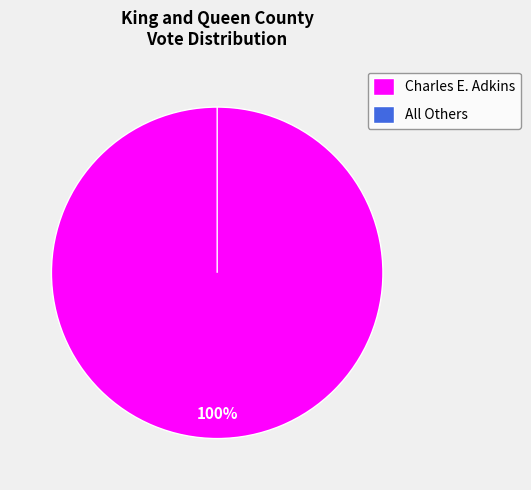

To the nearest percent, what percentage of the pie is Charles E. Adkins?

100%